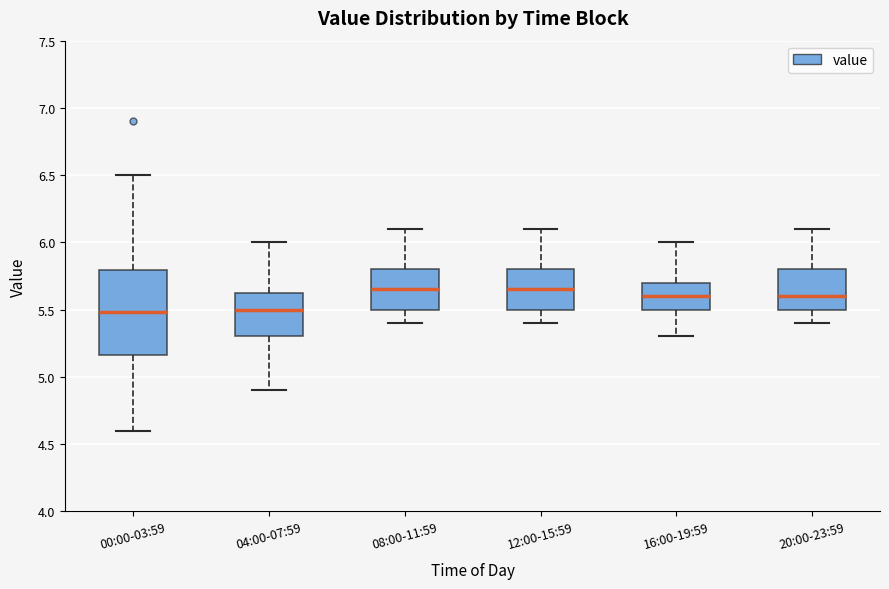

Reading left to right, read every box against the y-axis: the position of its median line, the range the box covers, and the ends of its whiskers. The values are not printed on the chart, so give them approximately, as read against the axis.

00:00-03:59: median 5.50, box 5.15 to 5.80, whiskers 4.60 to 6.50
04:00-07:59: median 5.50, box 5.30 to 5.65, whiskers 4.90 to 6.00
08:00-11:59: median 5.65, box 5.50 to 5.80, whiskers 5.40 to 6.10
12:00-15:59: median 5.65, box 5.50 to 5.80, whiskers 5.40 to 6.10
16:00-19:59: median 5.60, box 5.50 to 5.70, whiskers 5.30 to 6.00
20:00-23:59: median 5.60, box 5.50 to 5.80, whiskers 5.40 to 6.10